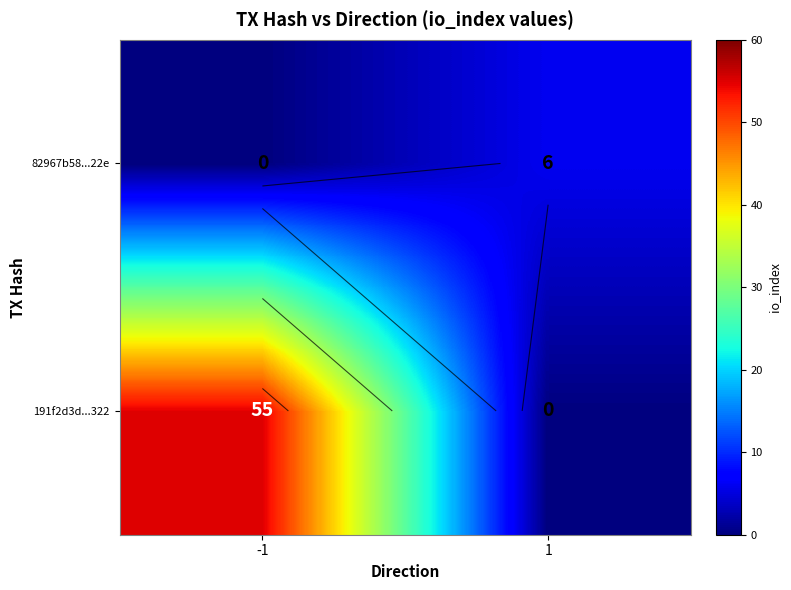

At how many categories does at least one series exceed 25?

1